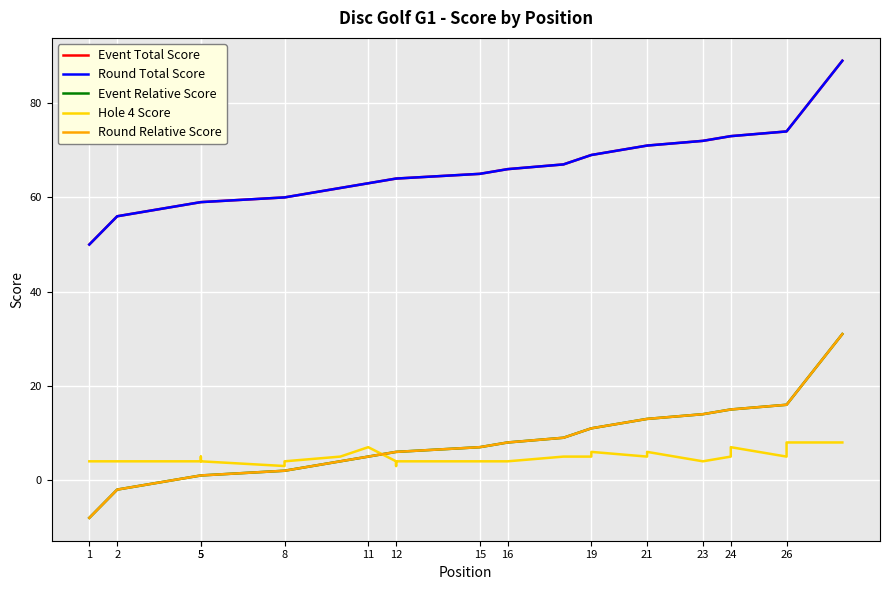

Reading left to right, transcribe all the data shown in this chart.

Event Total Score: 50	56	56	58	59	59	59	60	60	62	63	64	64	64	65	66	66	67	69	69	71	71	72	73	73	74	74	89
Round Total Score: 50	56	56	58	59	59	59	60	60	62	63	64	64	64	65	66	66	67	69	69	71	71	72	73	73	74	74	89
Event Relative Score: -8	-2	-2	0	1	1	1	2	2	4	5	6	6	6	7	8	8	9	11	11	13	13	14	15	15	16	16	31
Hole 4 Score: 4	4	4	4	4	5	4	3	4	5	7	4	3	4	4	4	4	5	5	6	5	6	4	5	7	5	8	8
Round Relative Score: -8	-2	-2	0	1	1	1	2	2	4	5	6	6	6	7	8	8	9	11	11	13	13	14	15	15	16	16	31